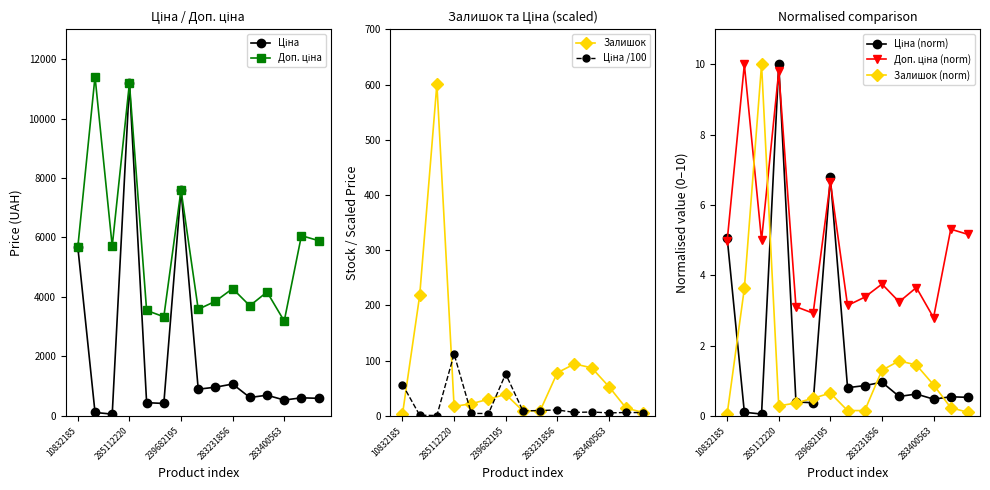

What is the maximum value for Залишок?

601.0